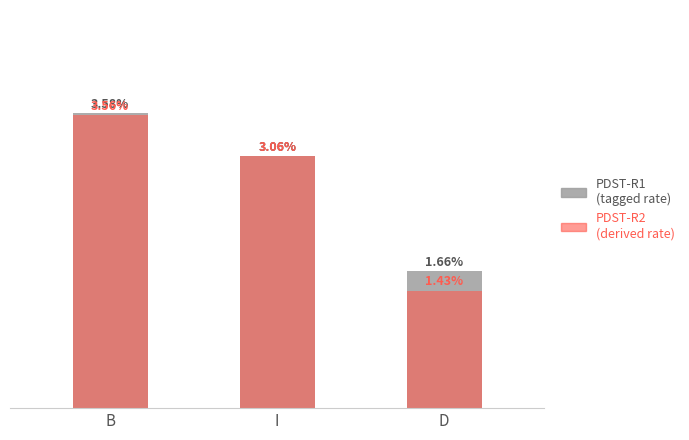

What is the sum of the PDST-R1 values at B and I?

6.6